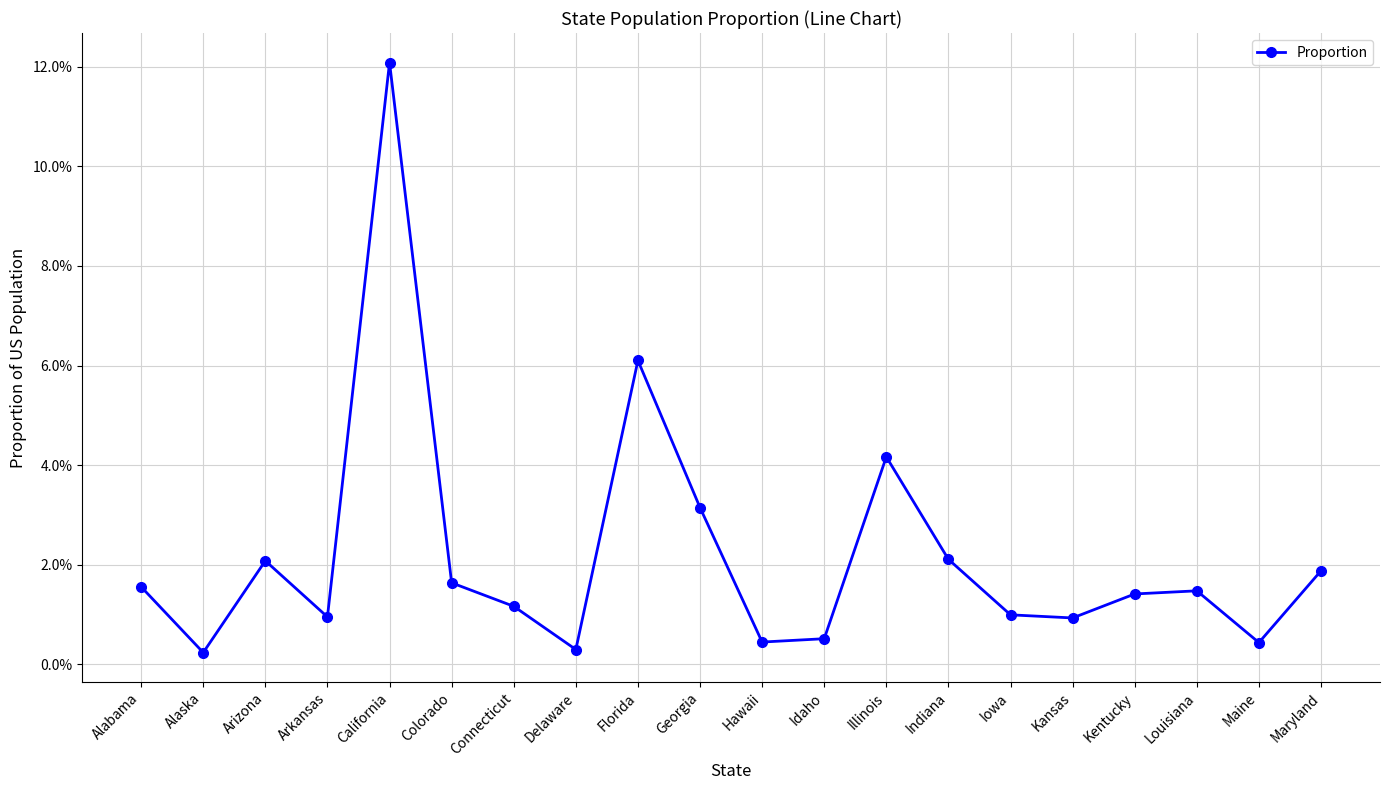

List the labels in order of value, largest first.

California, Florida, Illinois, Georgia, Indiana, Arizona, Maryland, Colorado, Alabama, Louisiana, Kentucky, Connecticut, Iowa, Arkansas, Kansas, Idaho, Hawaii, Maine, Delaware, Alaska